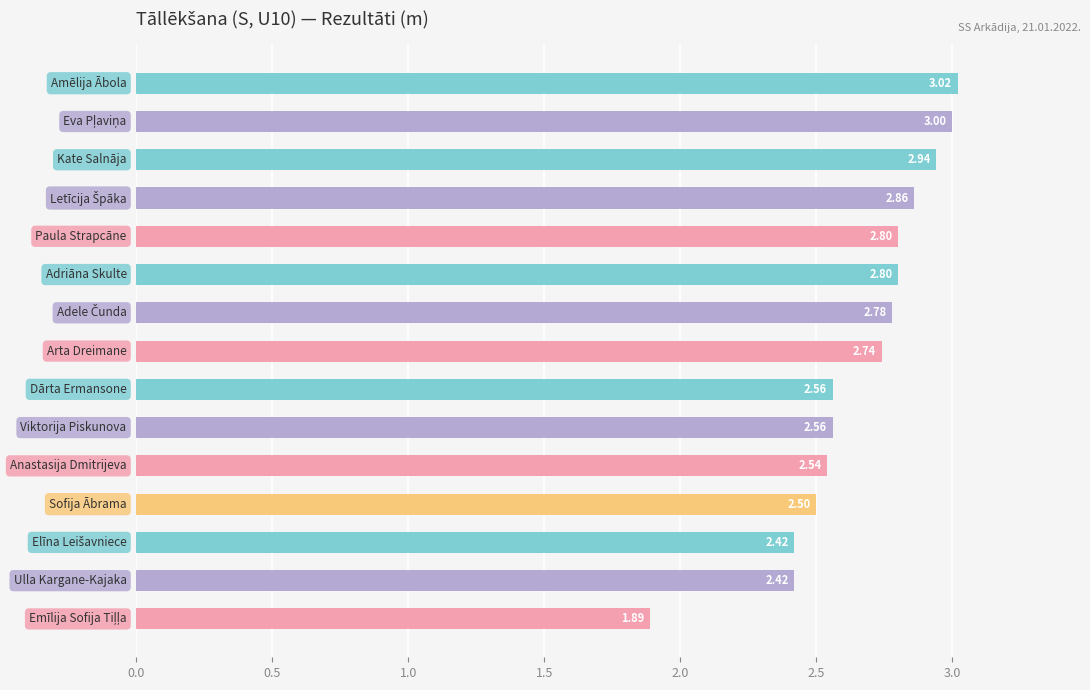

What is the sum of all values?

39.8